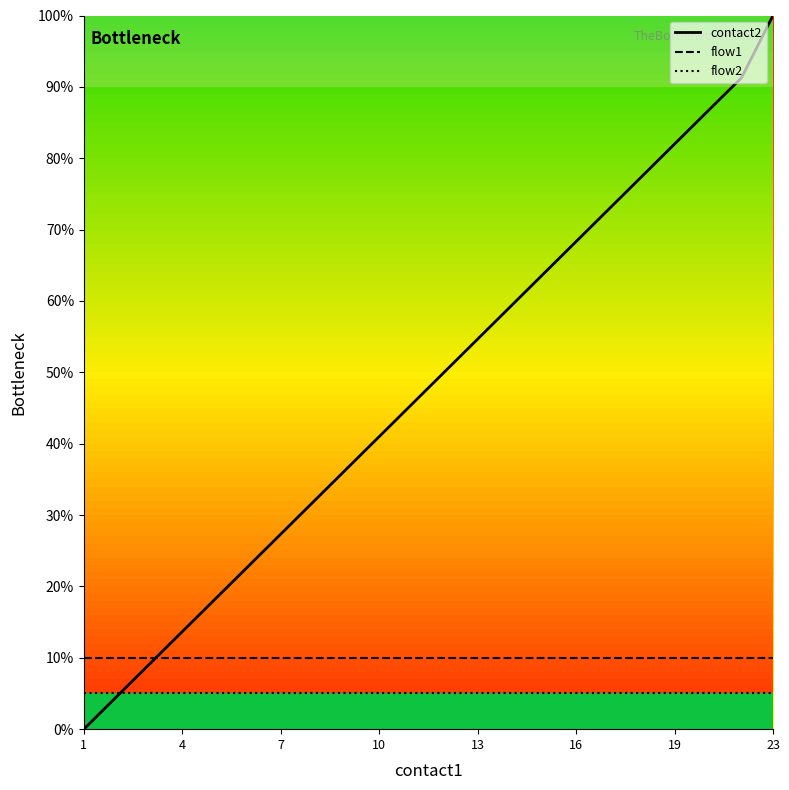

What is the value of the flow1 point at the 19th from the left?

10.0